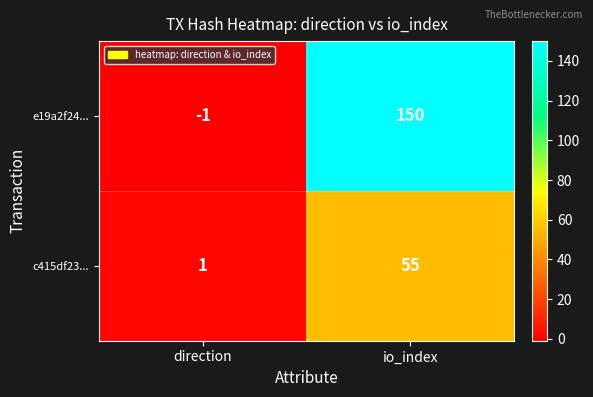

At direction, list the series in order from largest to smallest.

c415df23..., e19a2f24...